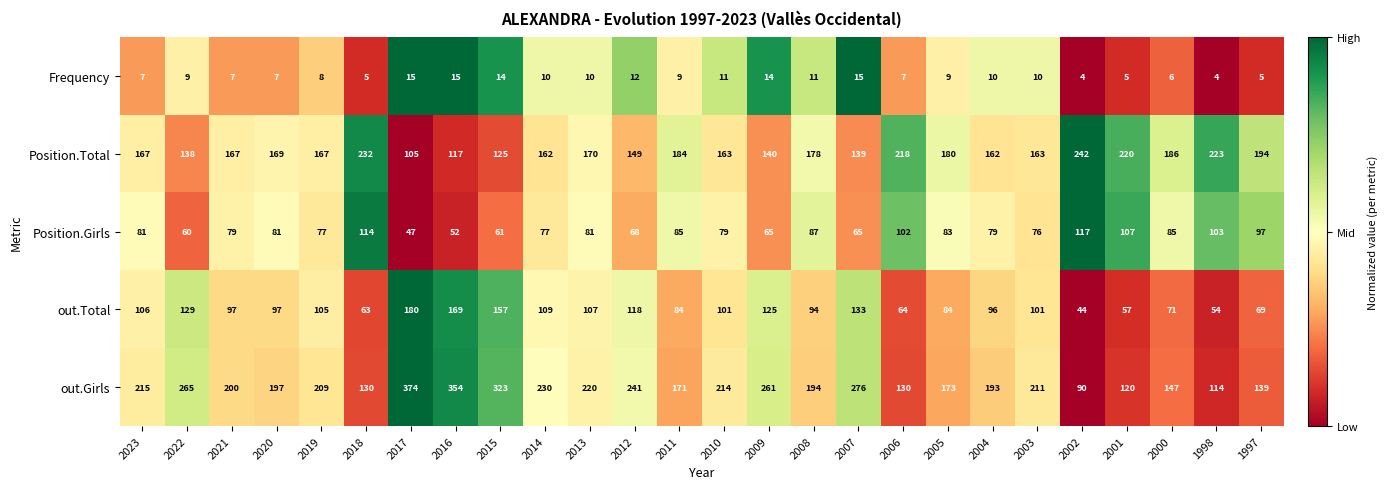

True or false: Position.Total has a value of 381 at 1998.

False